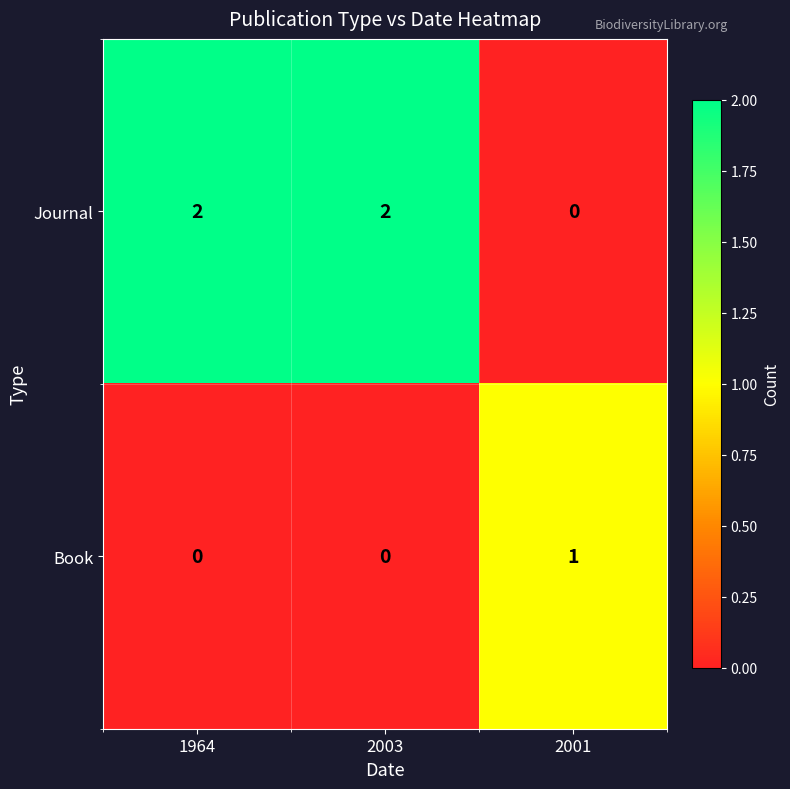

Reading left to right, list all the values displayed in this chart.

Journal: 2	2	0
Book: 0	0	1